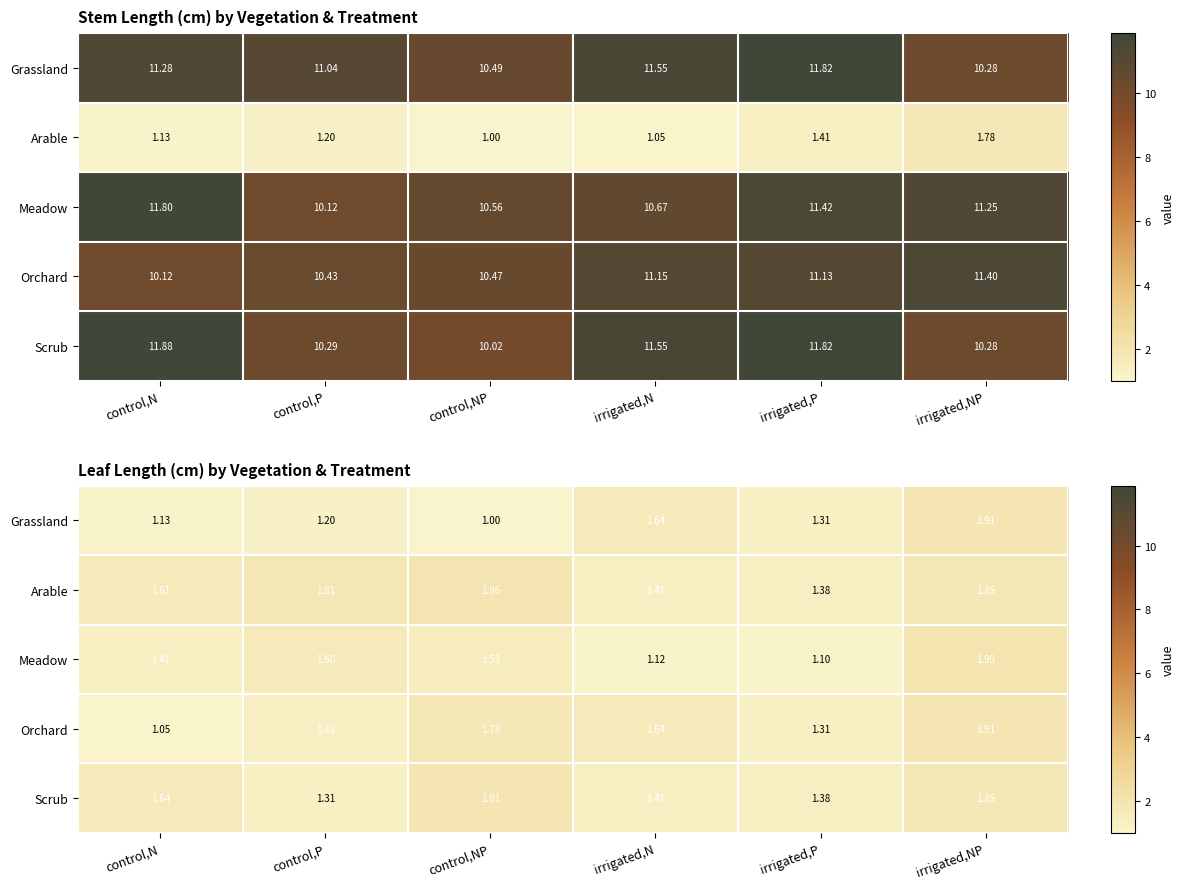

True or false: Arable has a value of 3.2 at control,P.

False